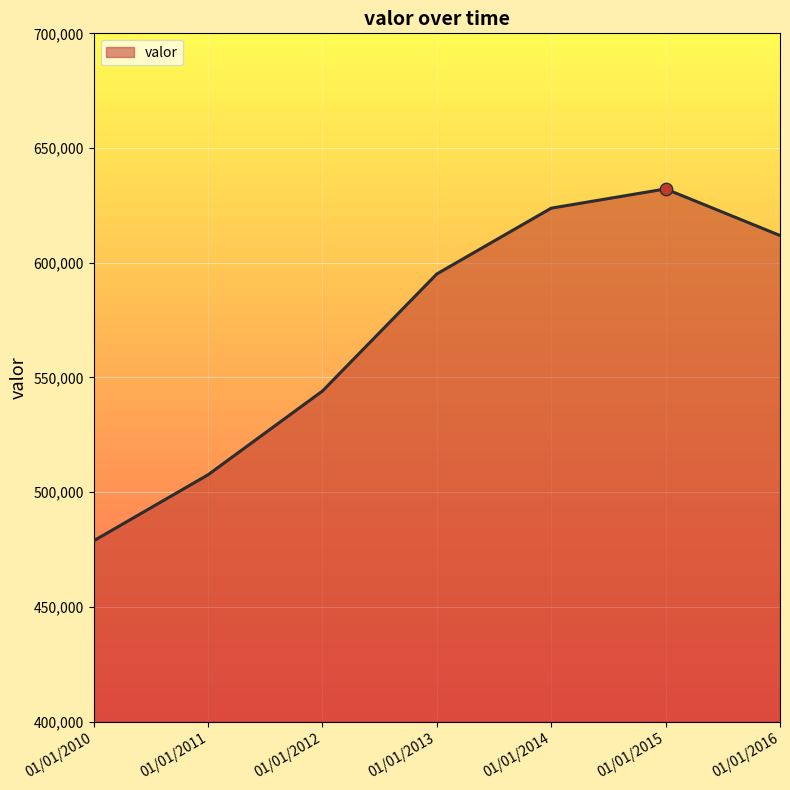

Approximately how many times larger is the value at 01/01/2010 compared to 01/01/2015?

0.8